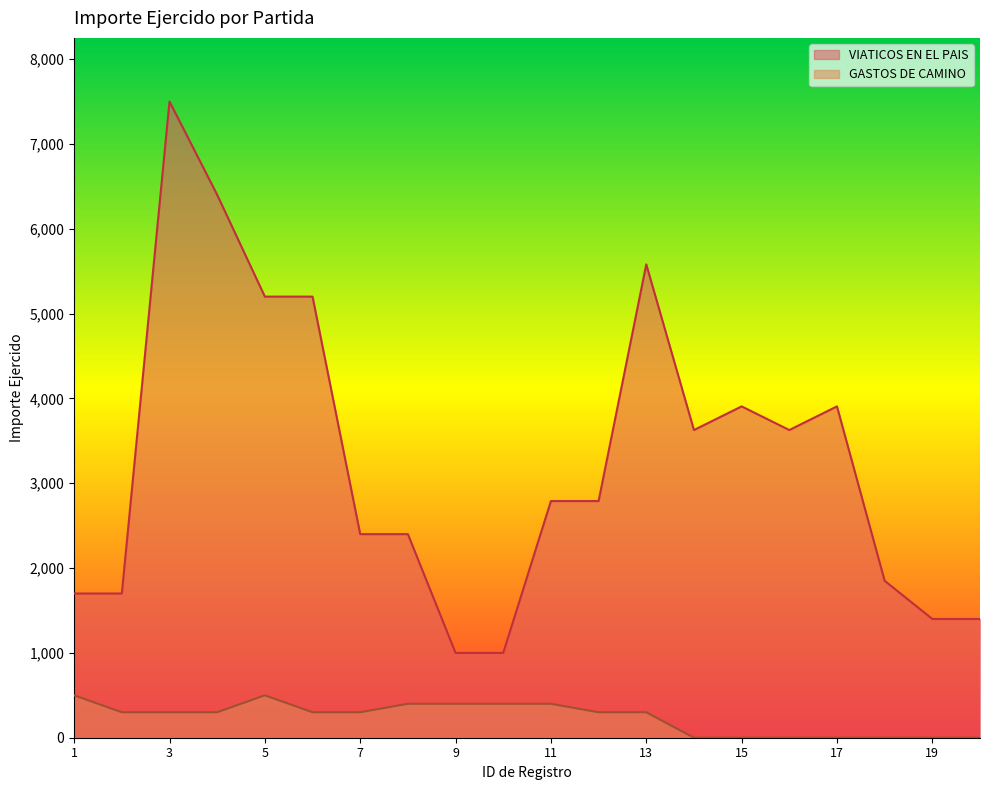

Reading left to right, list all the values displayed in this chart.

VIATICOS EN EL PAIS: 1700	1700	7500	6400	5200	5200	2400	2400	1000	1000	2790	2790	5580	3627	3906	3627	3906	1850	1400	1400
GASTOS DE CAMINO: 500	300	300	300	500	300	300	400	400	400	400	300	300	0	0	0	0	0	0	0